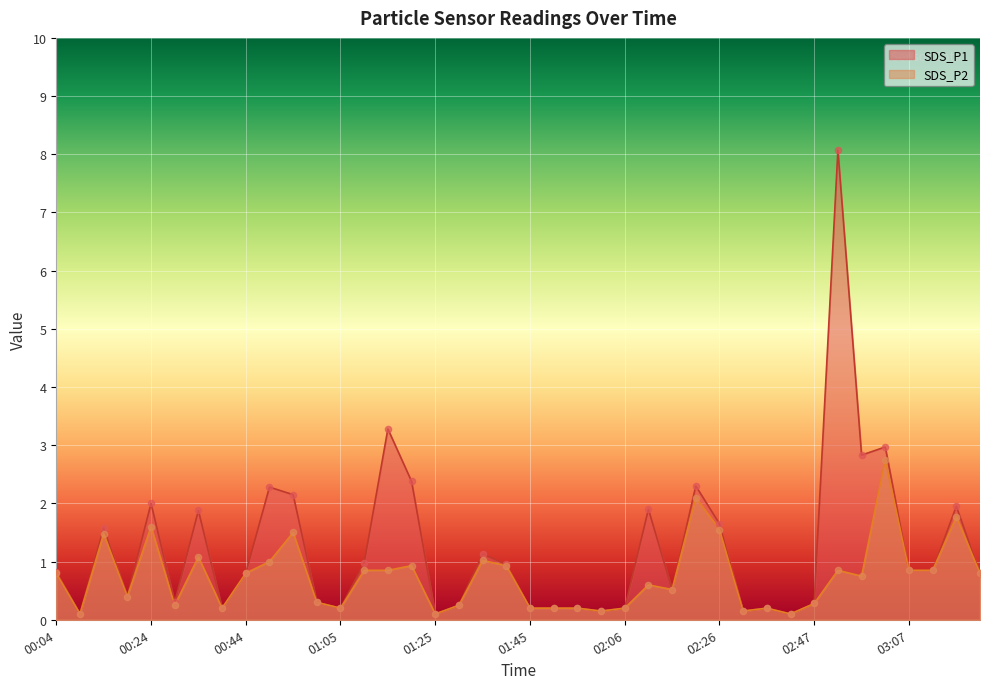

What are all the series names shown in the legend?

SDS_P1, SDS_P2